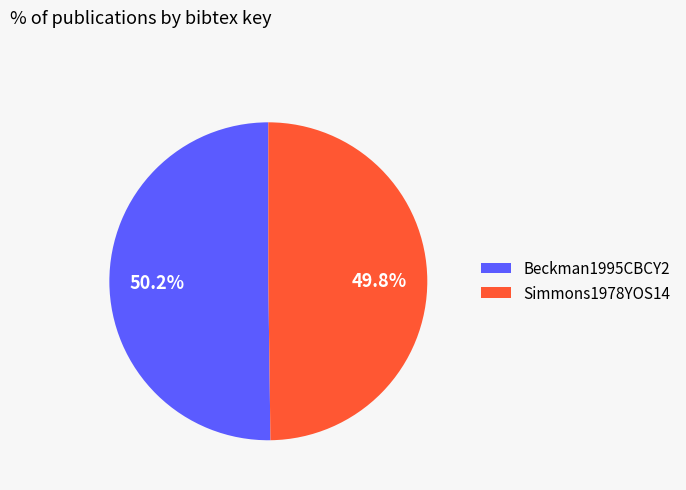

What percentage is the Beckman1995CBCY2 slice, to the nearest percent?

50%